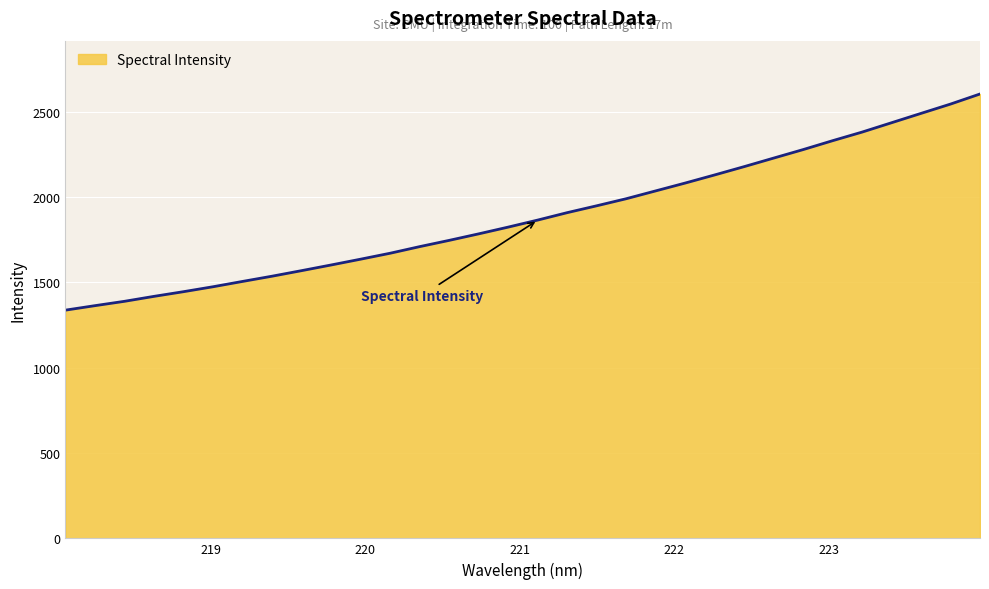

What is the maximum value shown in the chart?

2604.0